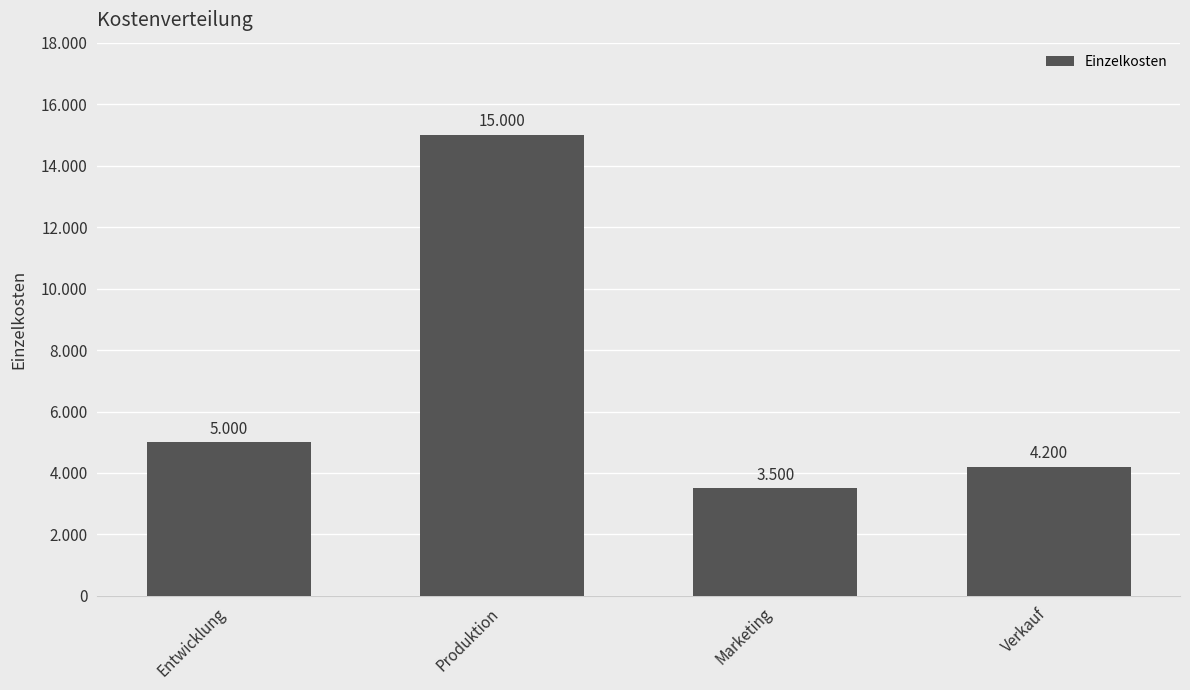

What is the smallest value displayed?

3500